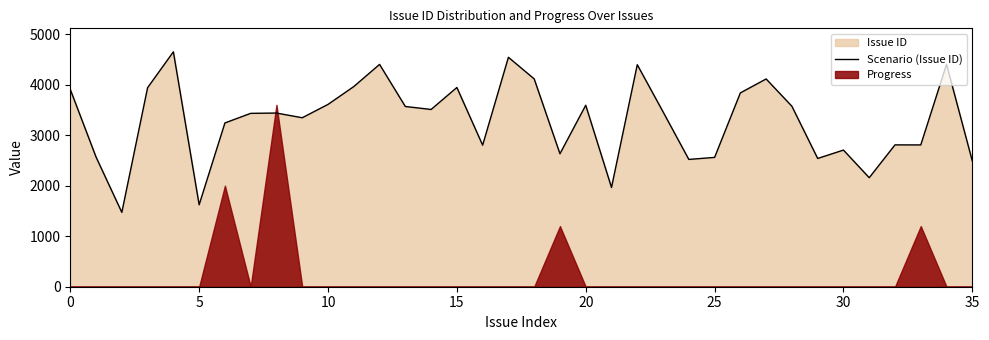

Count the number of values greater than 3462.

17